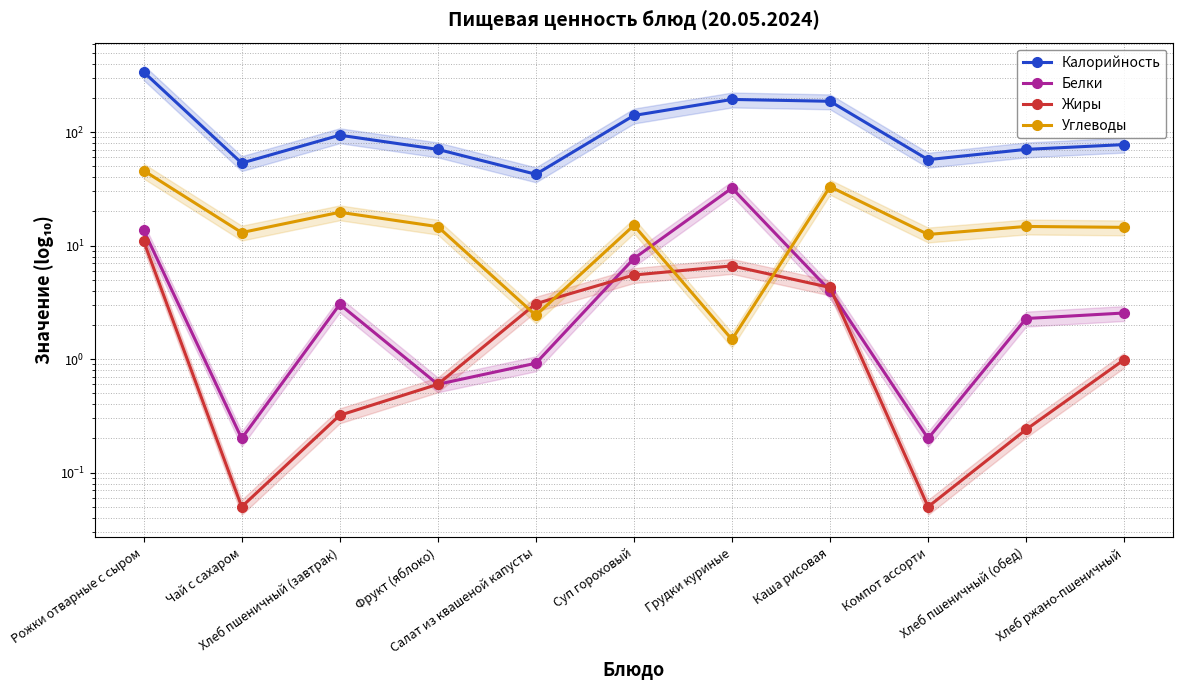

How many lines are shown in the chart?

4